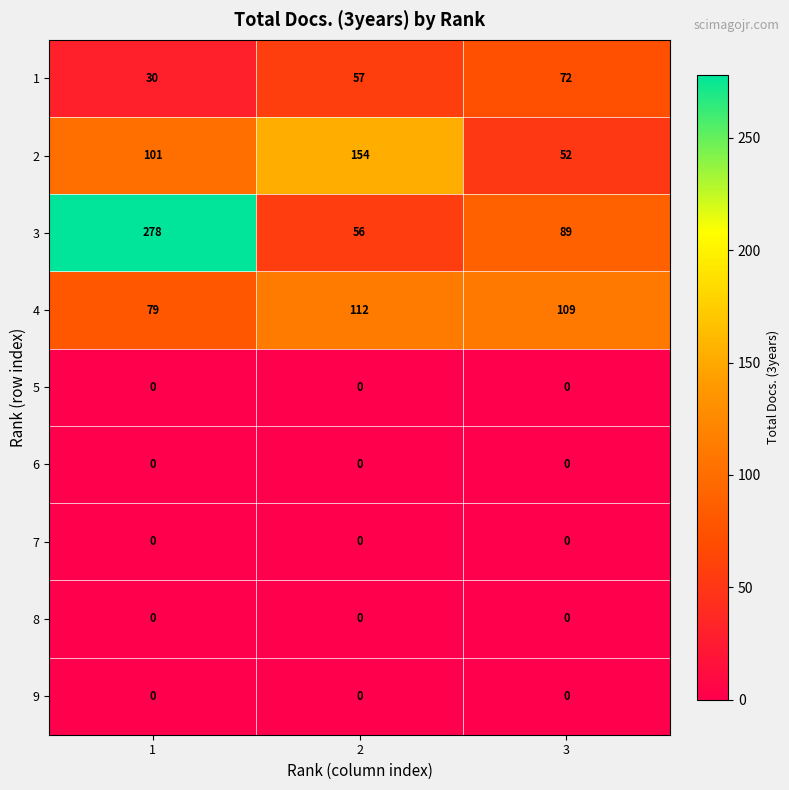

True or false: 8 has a value of 0 at 3.

True